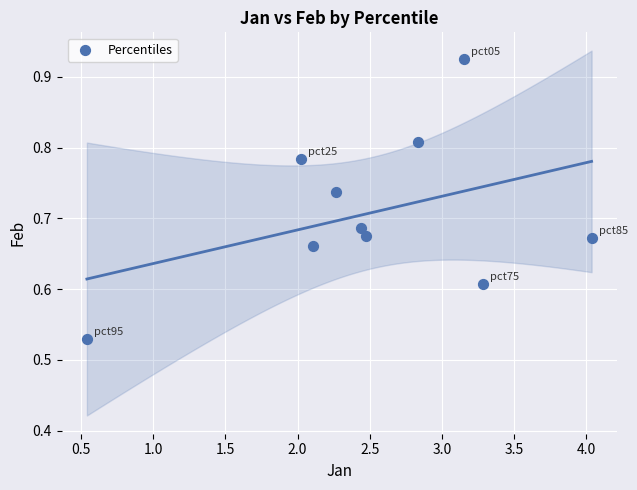

What is the range of X values (max minus min)?

3.5